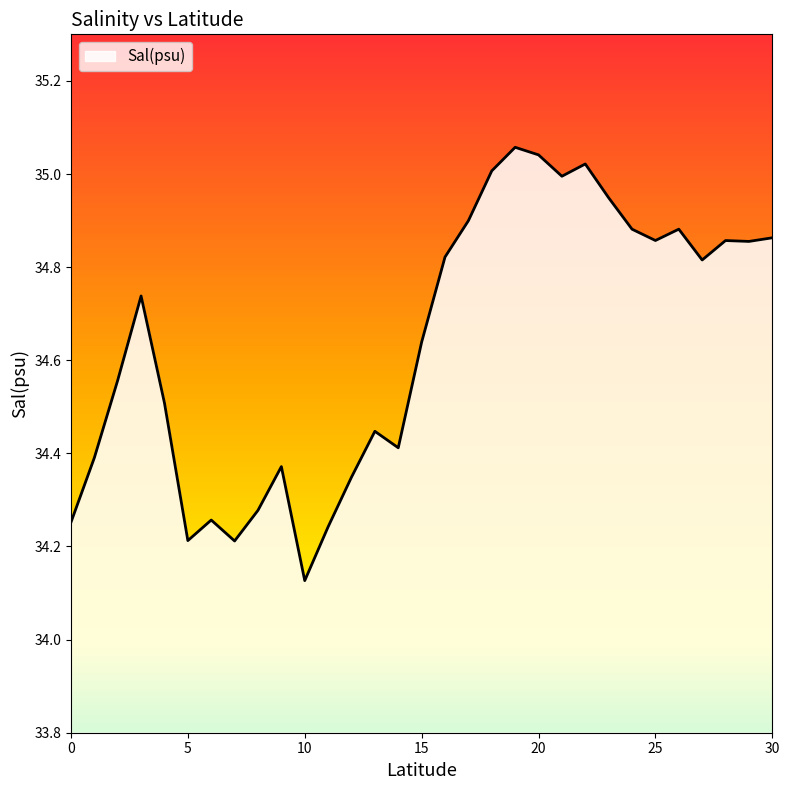

What is the difference between the maximum and minimum values?

0.9